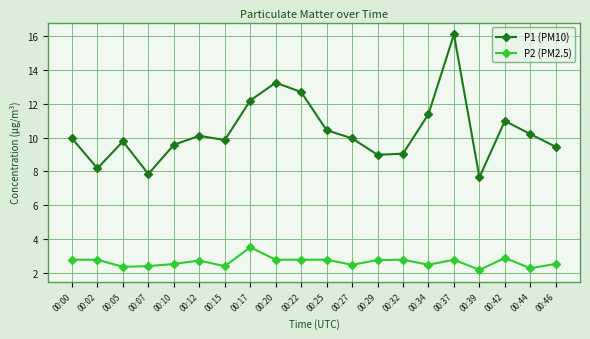

Rank the series by their average value, from lowest to highest.

P2 (PM2.5), P1 (PM10)